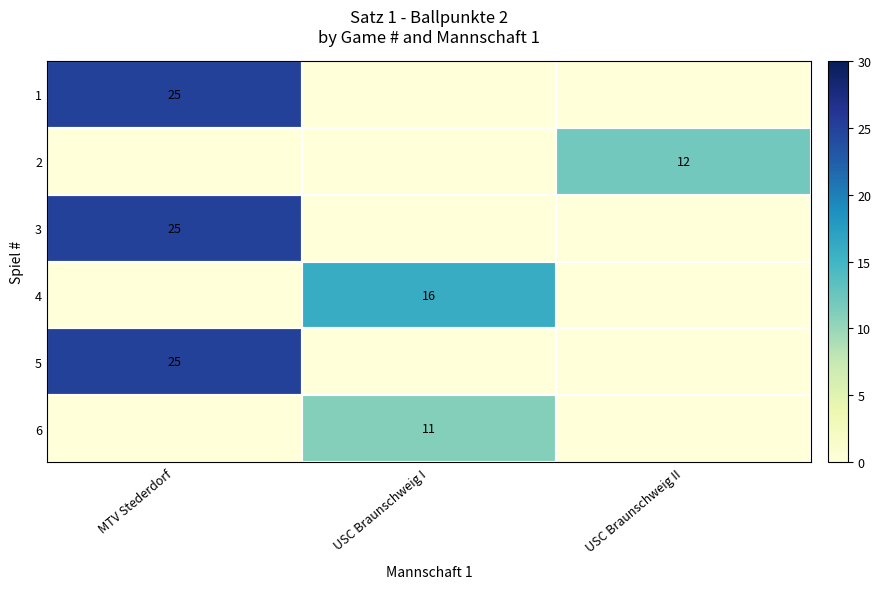

True or false: 3 has a value of 25 at MTV Stederdorf.

True